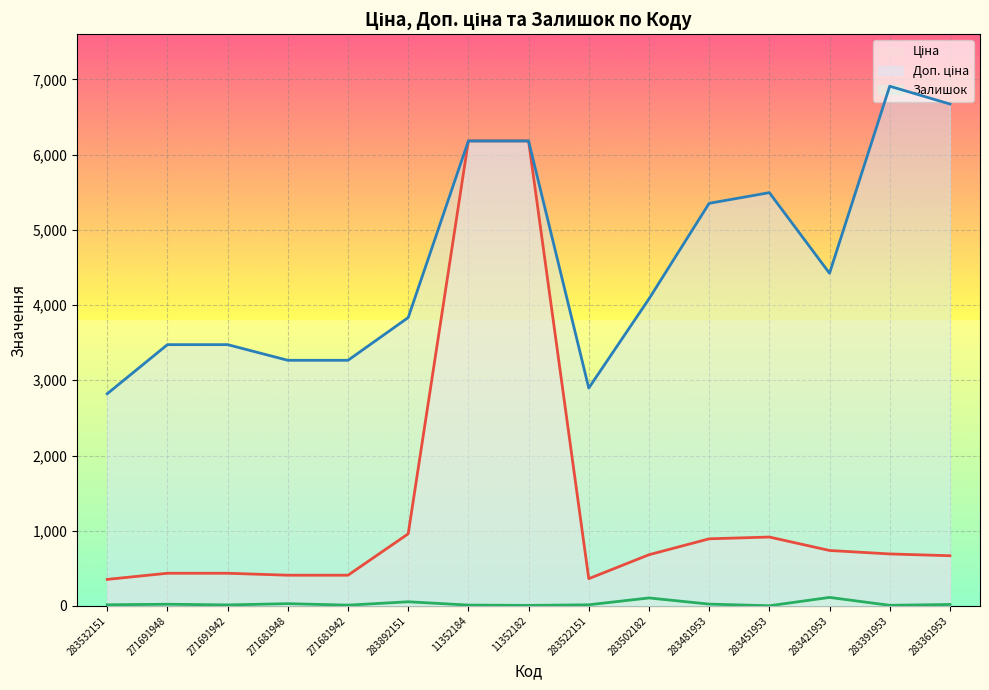

True or false: Доп. ціна and Залишок intersect in this chart.

False